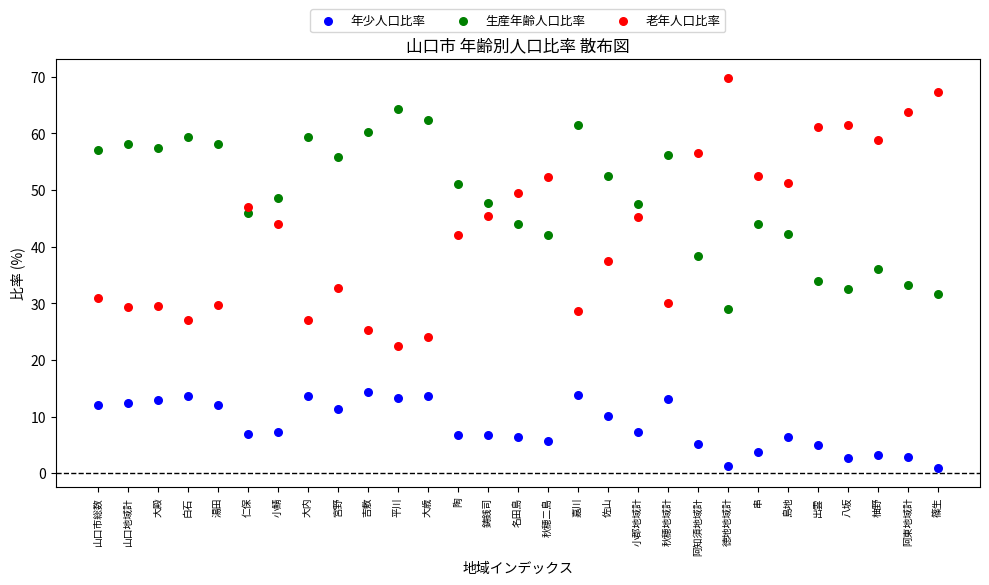

Which series has the widest spread of Y values?

老年人口比率